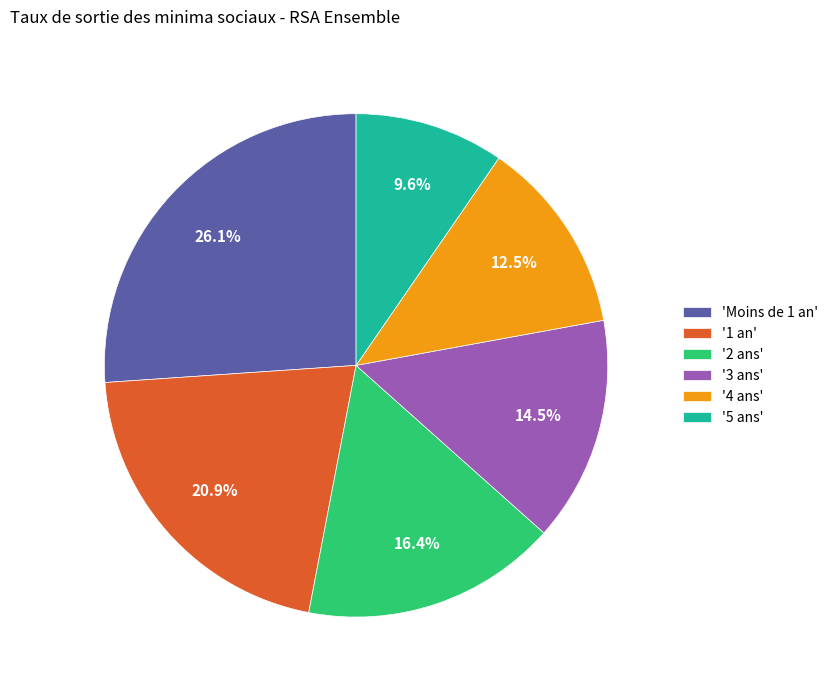

Rank the categories by value from highest to lowest.

'Moins de 1 an', '1 an', '2 ans', '3 ans', '4 ans', '5 ans'